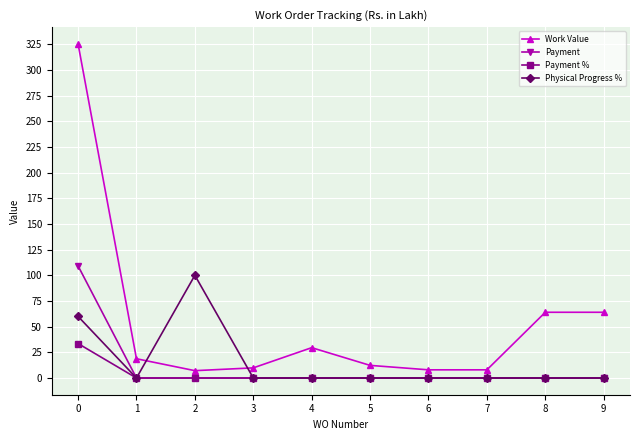

True or false: Payment % has a value of 0.0 at 7.

True